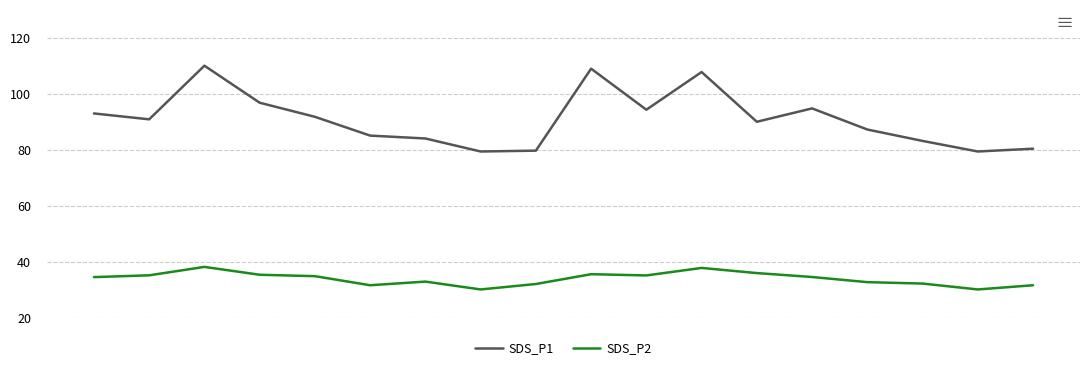

True or false: SDS_P1 and SDS_P2 intersect in this chart.

False